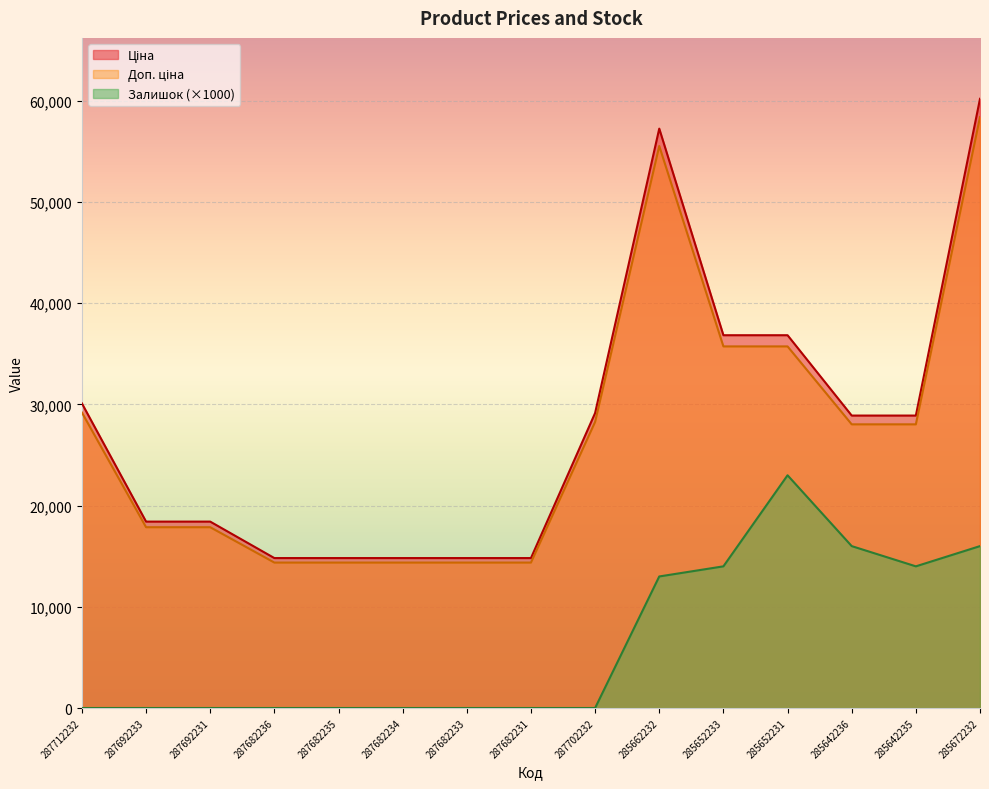

Which series has the largest range (max minus min)?

Ціна